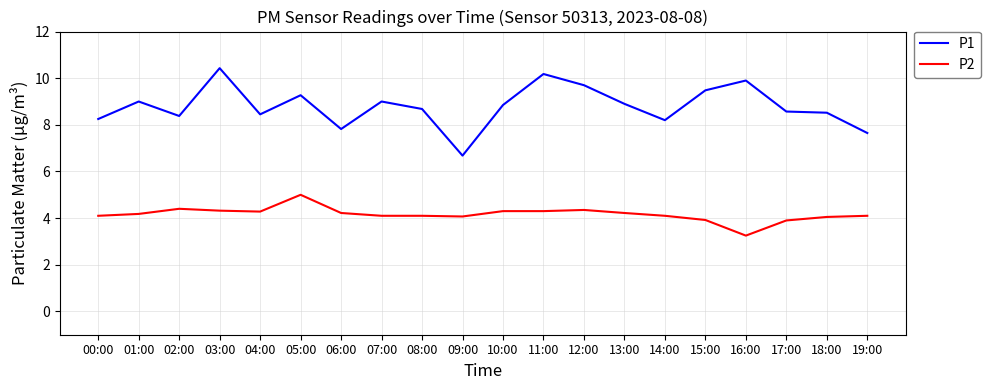

Rank the series at 06:00 from lowest to highest value.

P2, P1